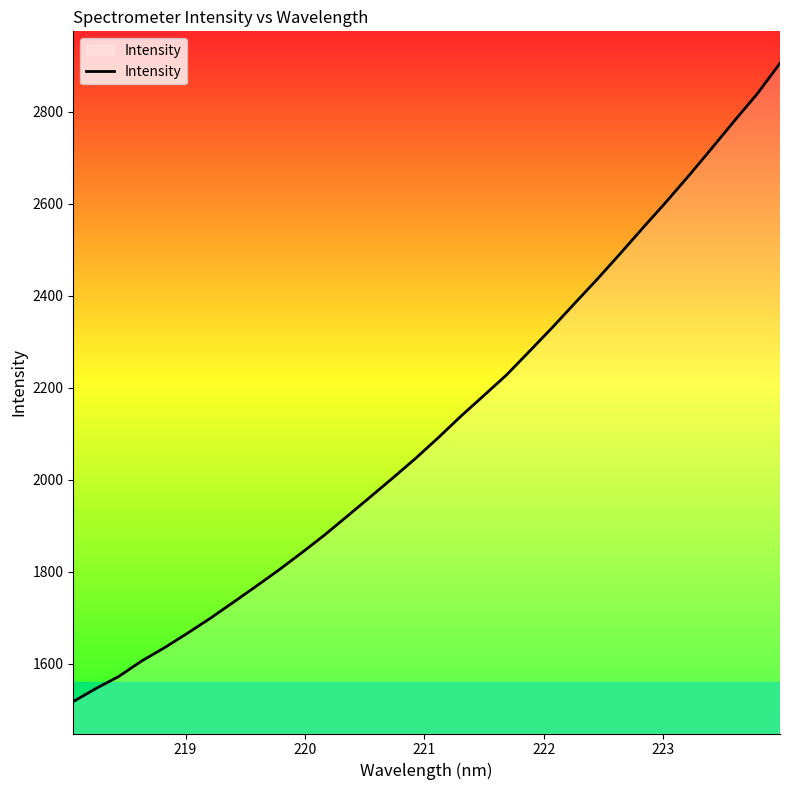

True or false: the data has more than 0 interior local peaks.

False